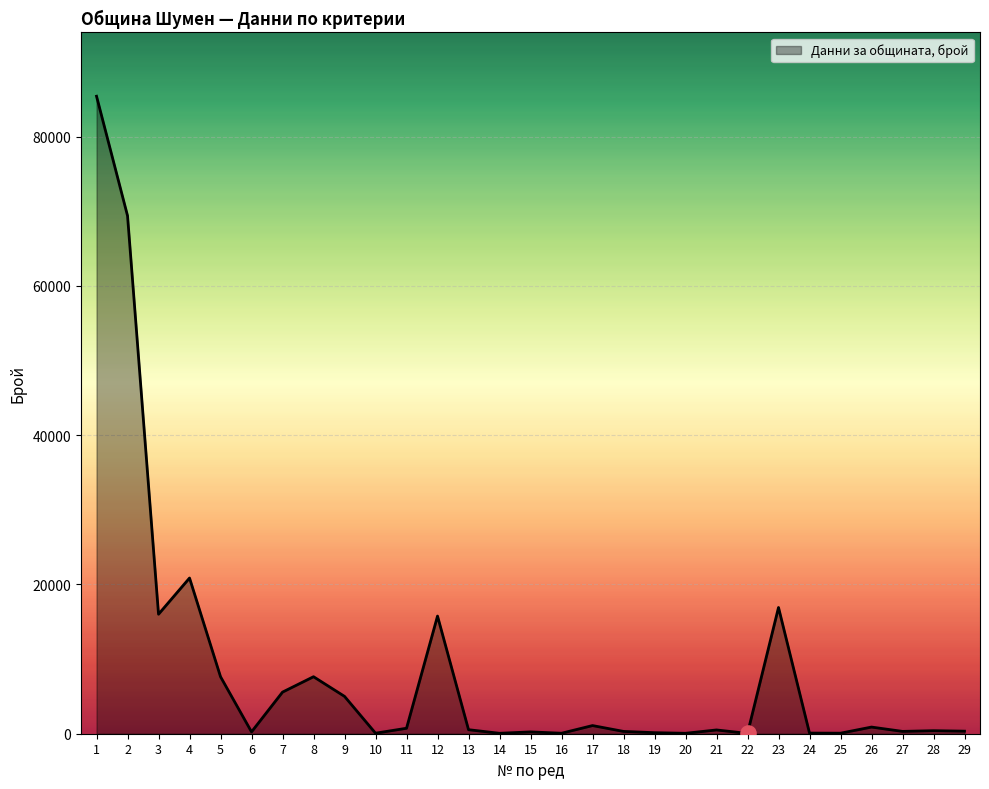

What is the ratio of the value at 16 to the value at 29?

0.2